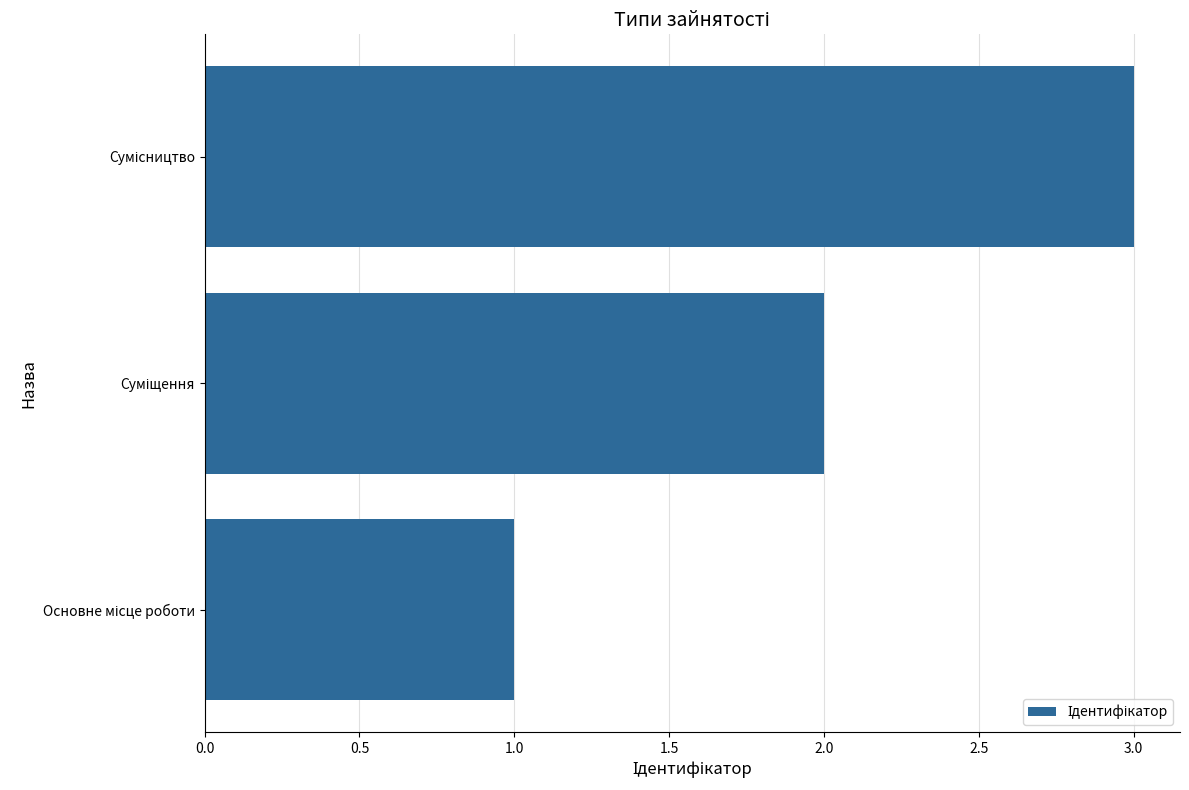

Does the chart contain stacked bars?

No